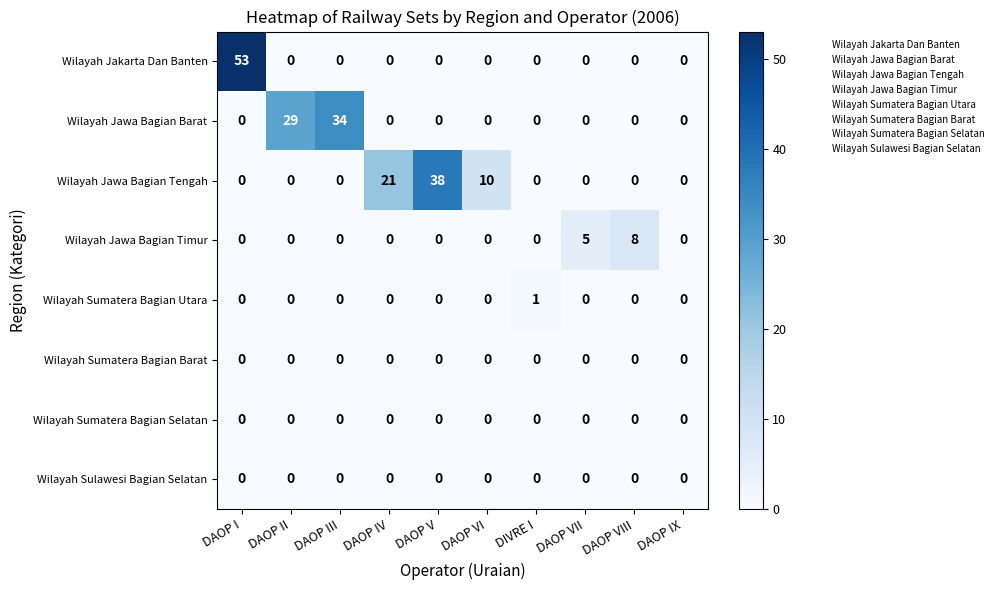

What is the highest value of the Wilayah Jawa Bagian Timur series?

8